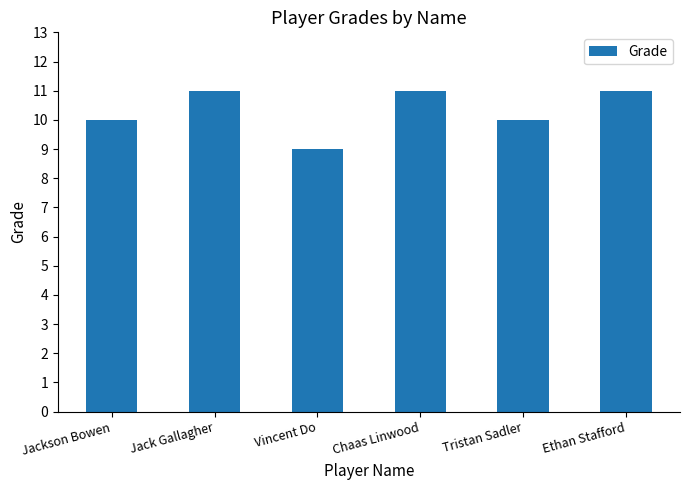

Reading left to right, list all the values displayed in this chart.

Jackson Bowen=10	Jack Gallagher=11	Vincent Do=9	Chaas Linwood=11	Tristan Sadler=10	Ethan Stafford=11